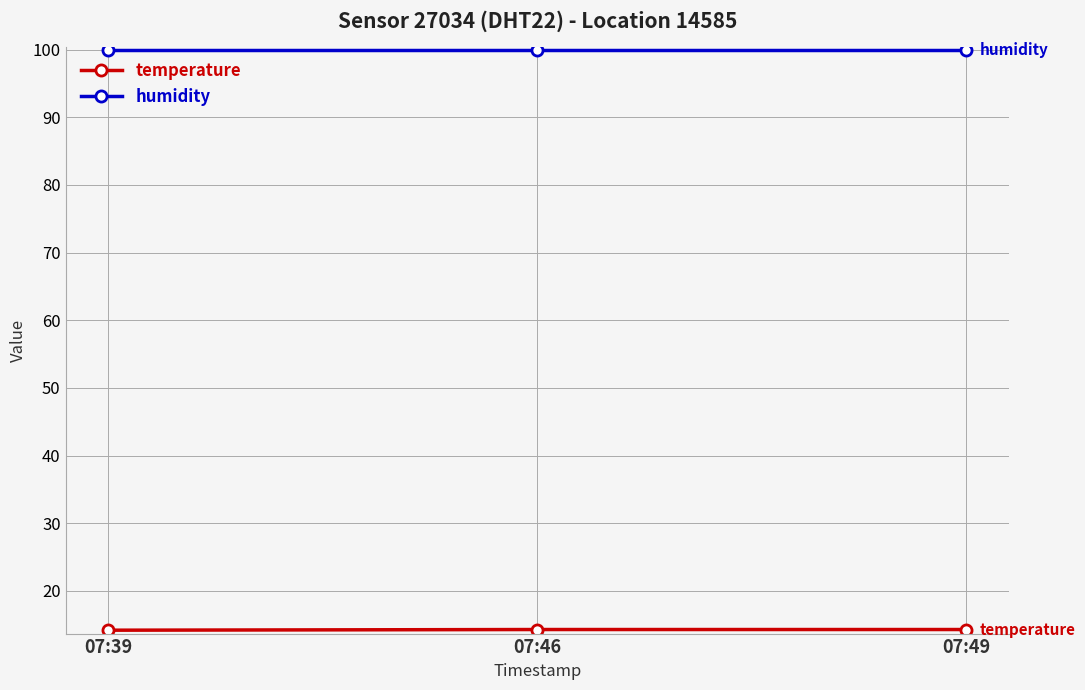

What is the value of the humidity point at the 1st from the left?

99.9